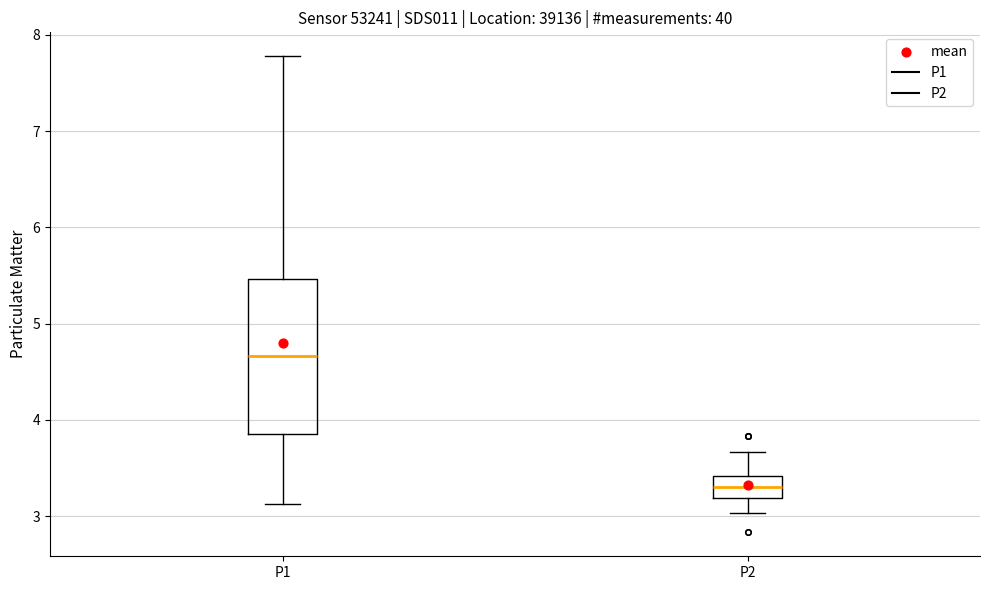

Reading left to right, read every box against the y-axis: the position of its median line, the range the box covers, and the ends of its whiskers. The values are not printed on the chart, so give them approximately, as read against the axis.

P1: median 4.7, box 3.9 to 5.5, whiskers 3.1 to 7.8
P2: median 3.3, box 3.2 to 3.4, whiskers 3.0 to 3.7